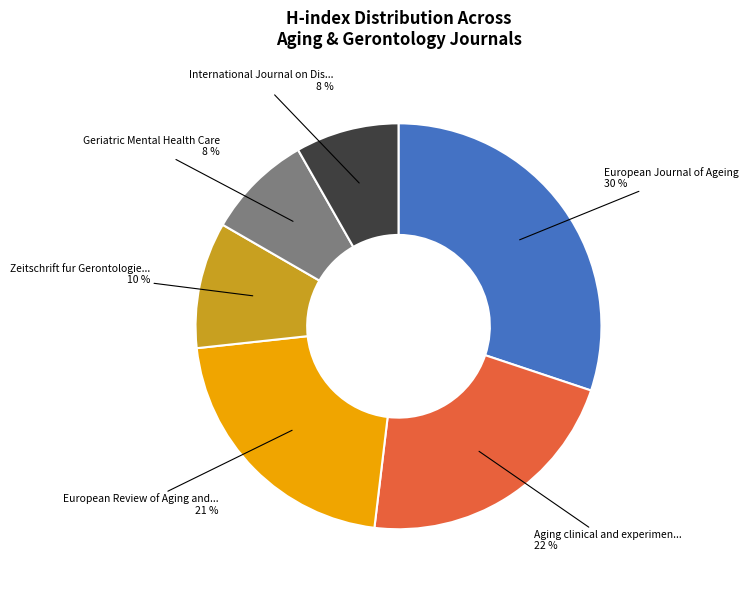

Is there a majority slice in this chart?

No